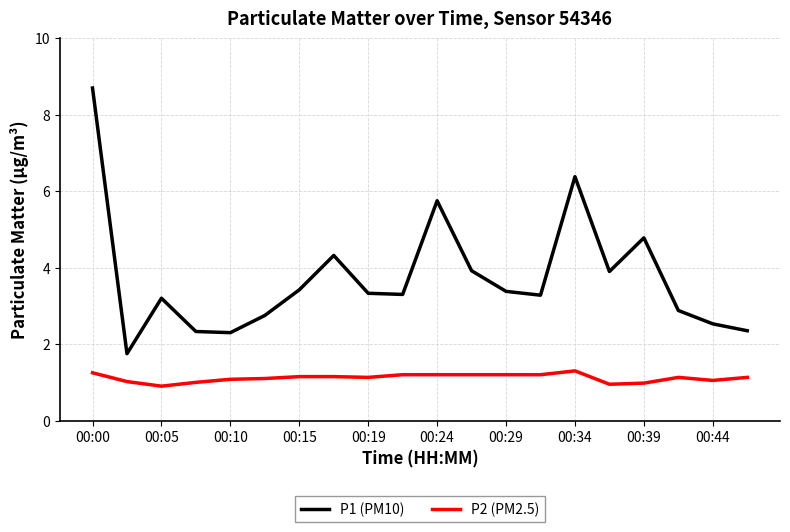

True or false: P1 (PM10) has more than 2 points higher than both neighbors.

True